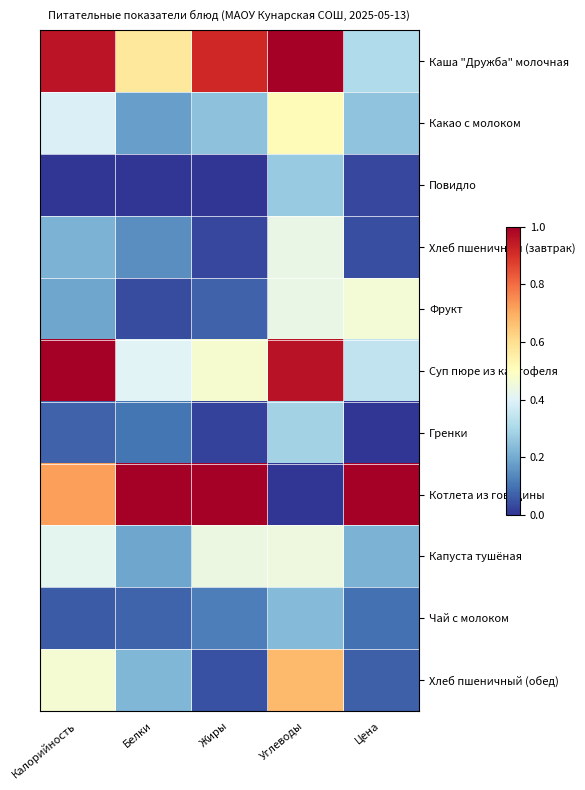

Which series changed the most between Жиры and Углеводы?

Котлета из говядины